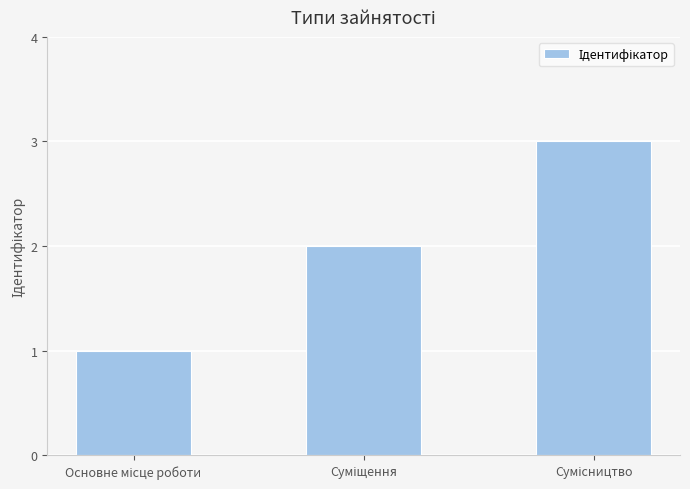

What is the minimum value shown in the chart?

1